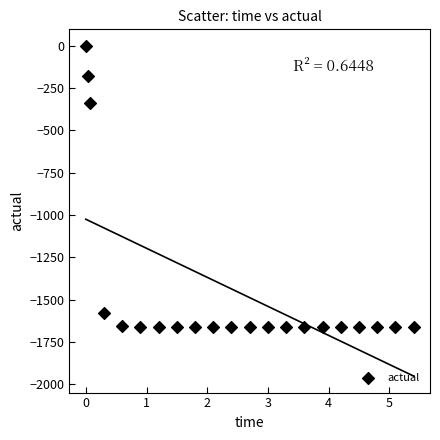

What is the range of Y values (max minus min)?

1661.4